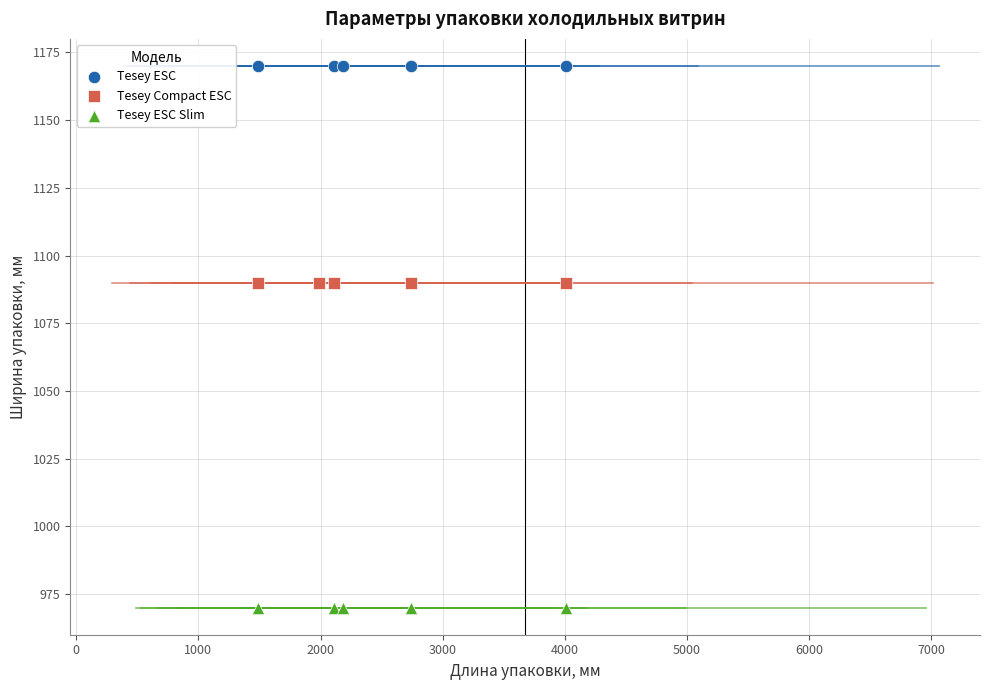

Which series reaches the maximum Y coordinate?

Tesey ESC